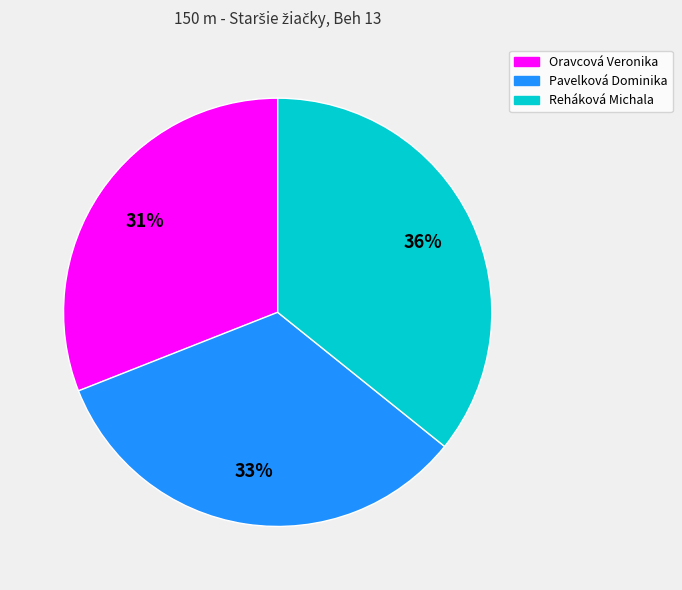

Do Reháková Michala and Pavelková Dominika together represent more than half of the pie?

Yes